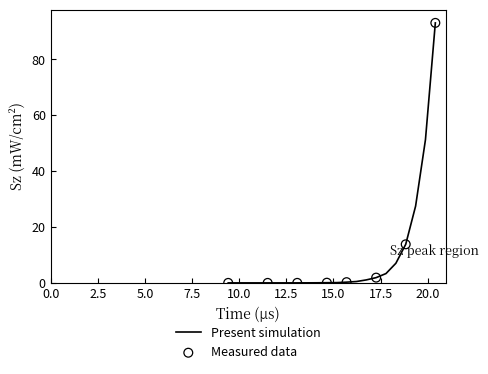

What is the maximum value shown in the chart?

93.1